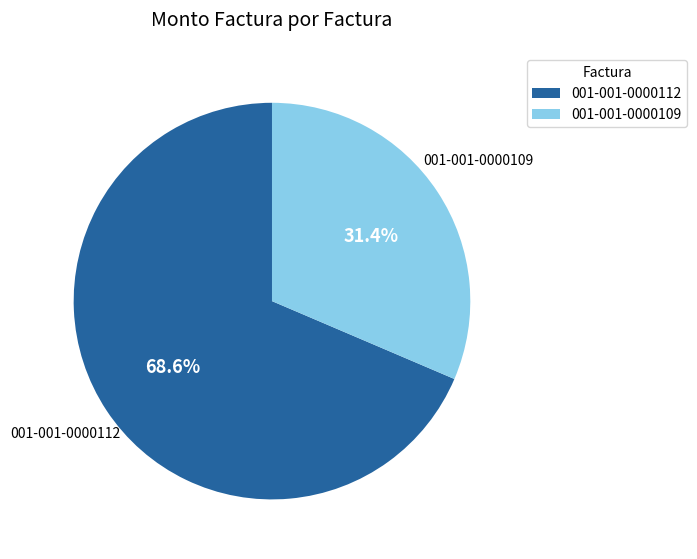

Which slice is the smallest?

001-001-0000109